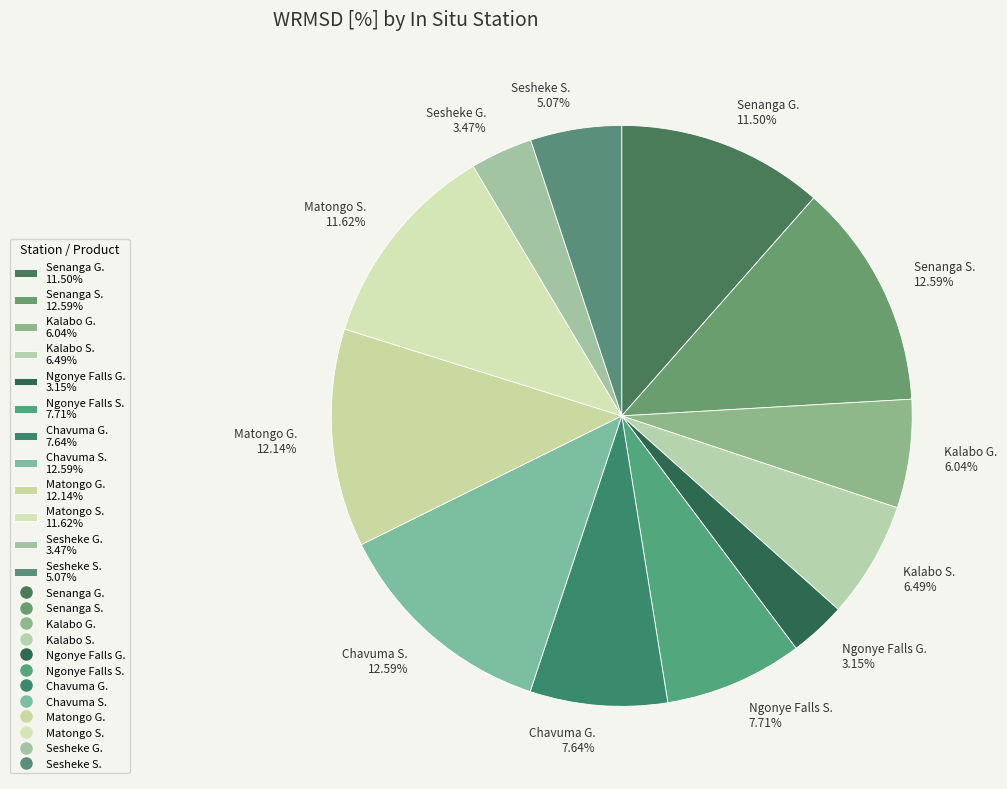

To the nearest percent, what is the average slice percentage?

8%